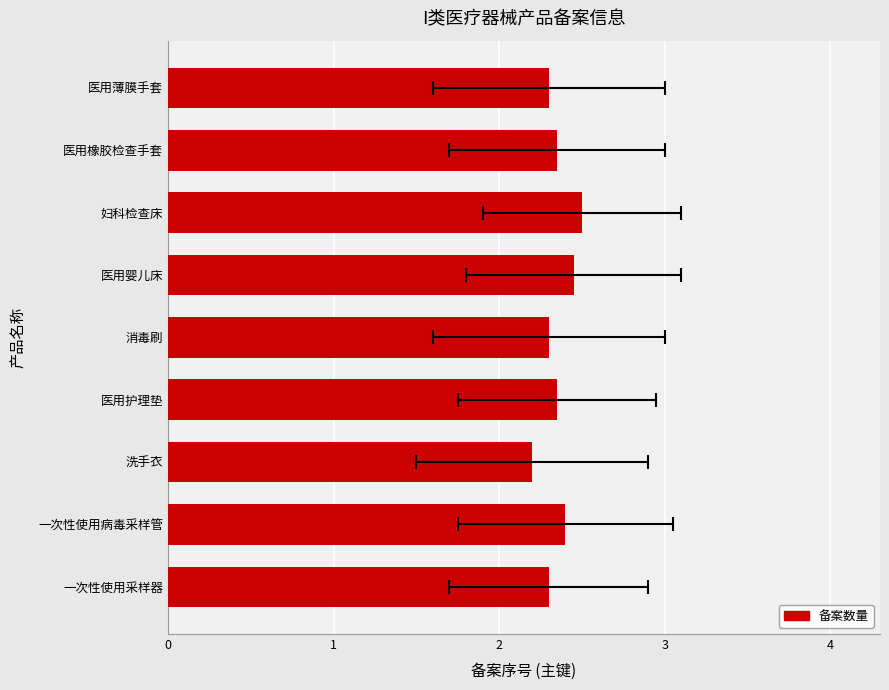

Approximately how many times larger is the value at 医用橡胶检查手套 compared to 医用婴儿床?

1.0